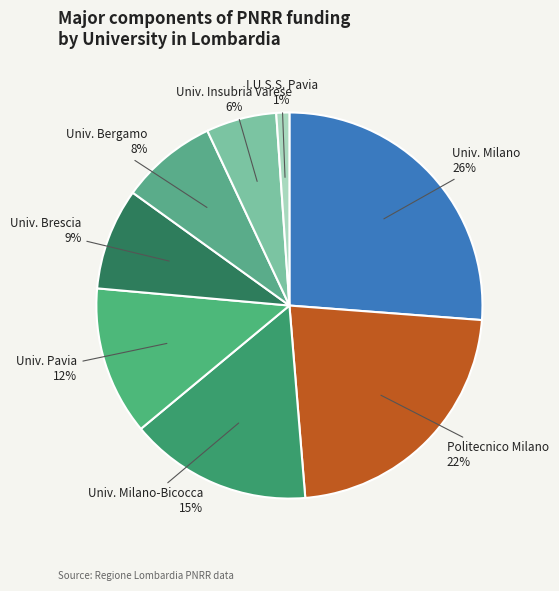

To the nearest percent, what is the average slice percentage?

12%